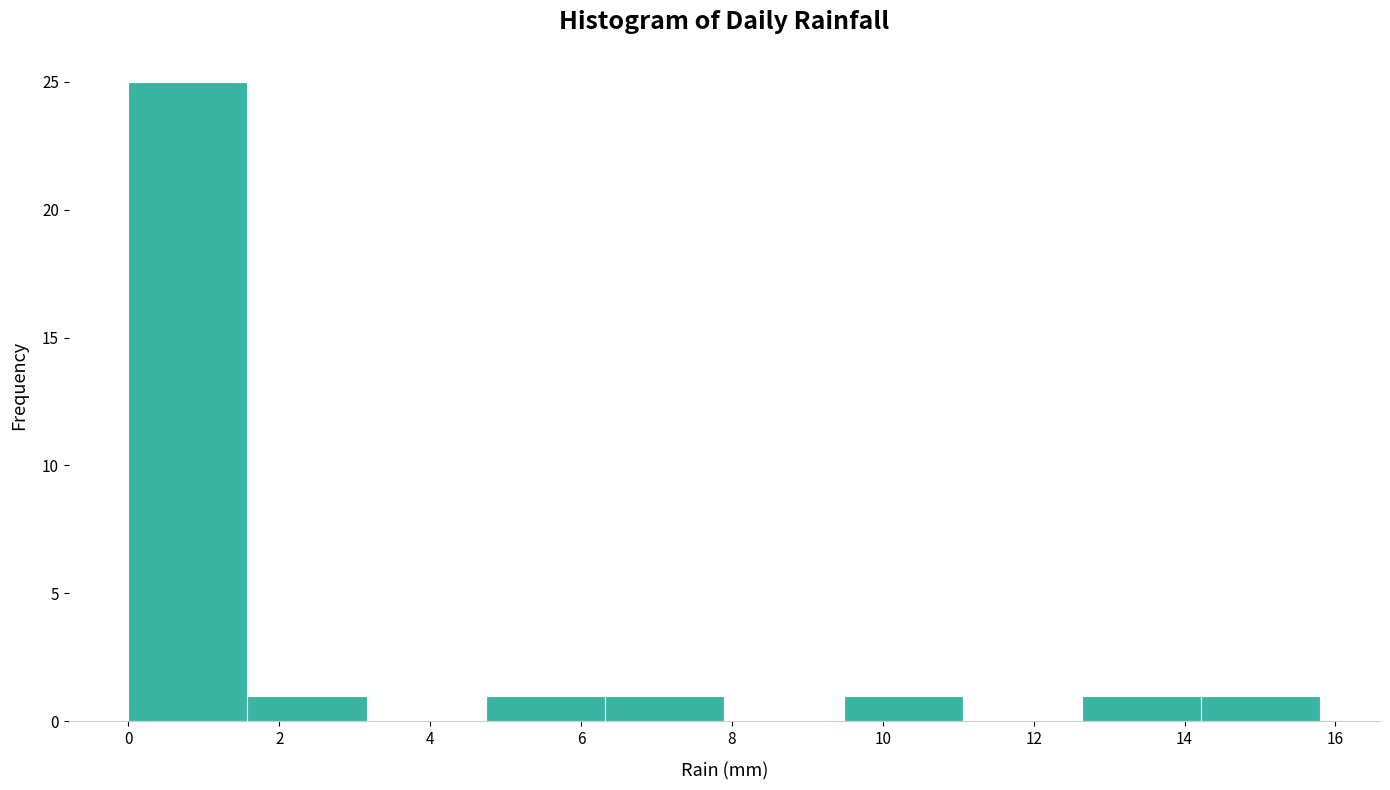

Reading left to right, transcribe this chart: for each bar, give the range it covers on the x-axis and its height. Neither the bar edges nor the heights are printed on the chart, so give them approximately, as read against the axes.

0.00 to 1.58: 25
1.58 to 3.16: 1
3.16 to 4.74: 0
4.74 to 6.32: 1
6.32 to 7.90: 1
7.90 to 9.48: 0
9.48 to 11.06: 1
11.06 to 12.64: 0
12.64 to 14.22: 1
14.22 to 15.80: 1